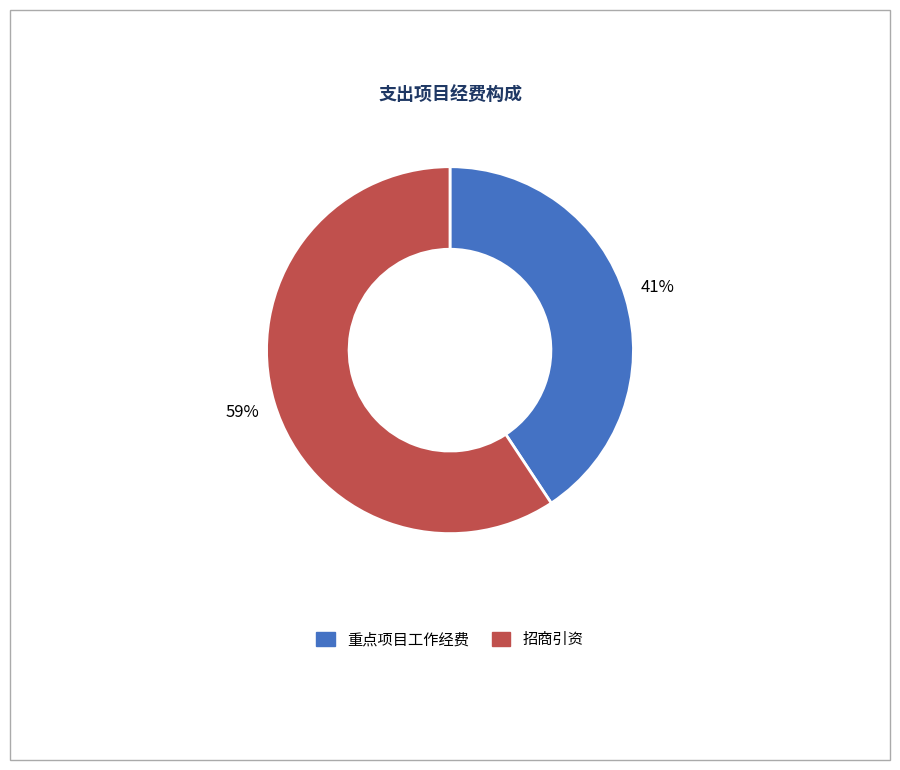

Between 重点项目工作经费 and 招商引资, which is larger?

招商引资